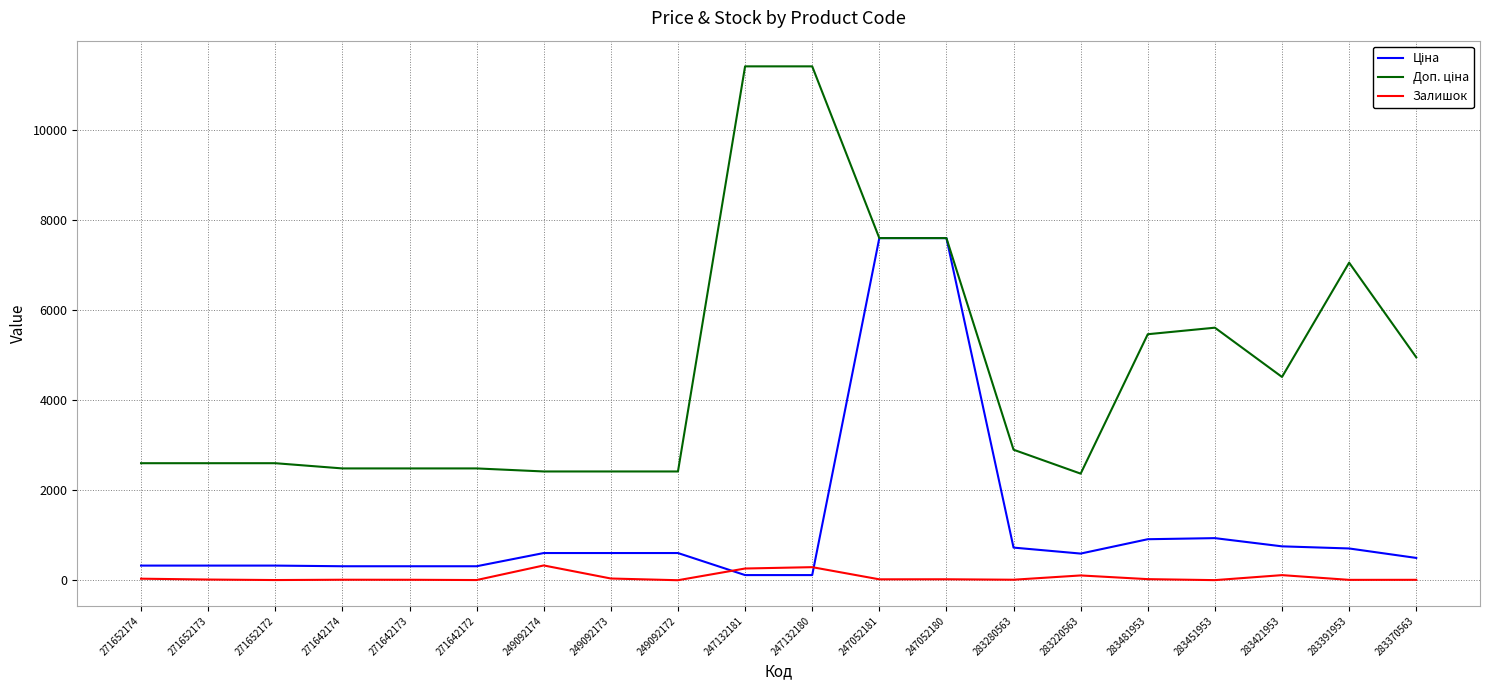

Where does the Залишок series first go above 20?

271652174